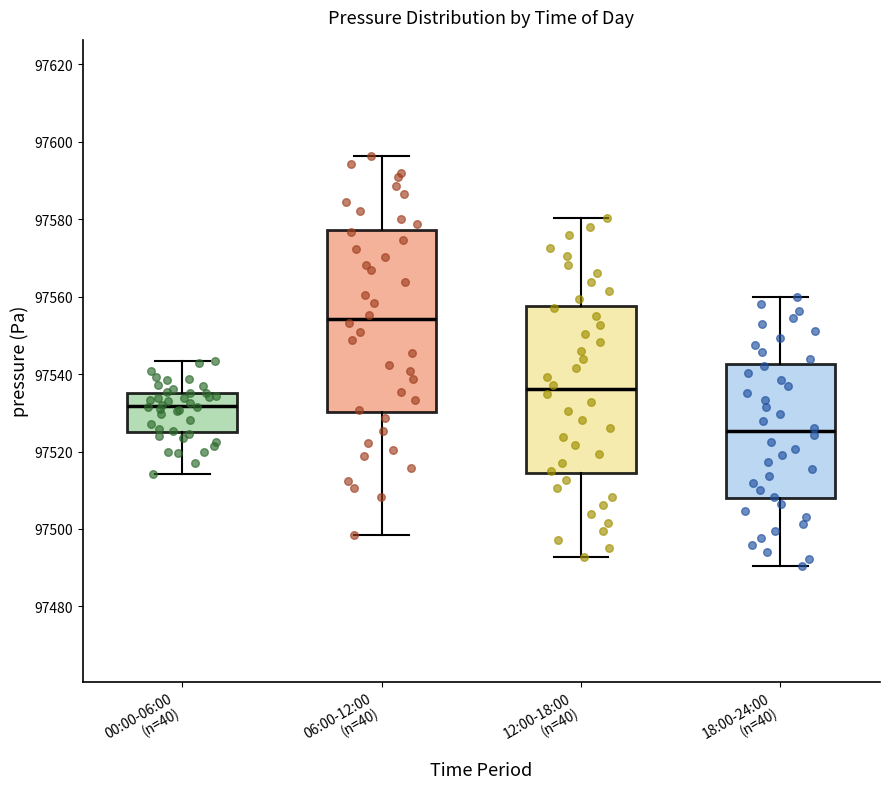

Which box is the tallest, from its lower edge to its upper edge?

06:00-12:00 (n=40)